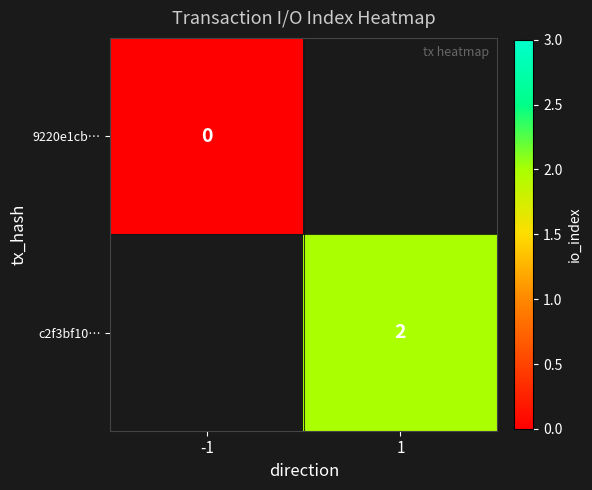

True or false: c2f3bf10… has a value of 2 at 1.

True